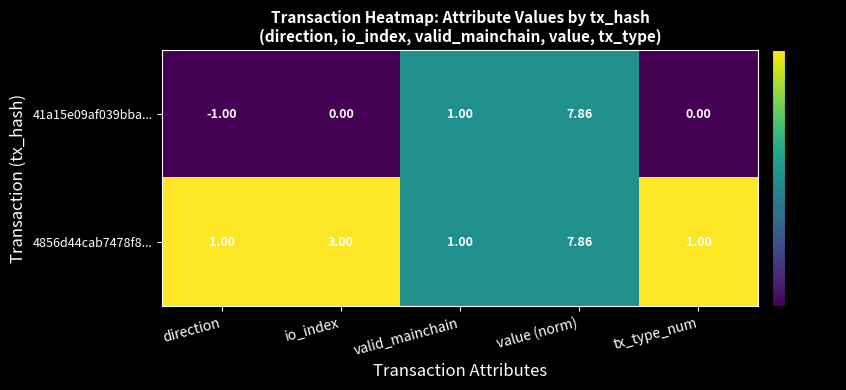

What is the total value across all series at valid_mainchain?

2.0